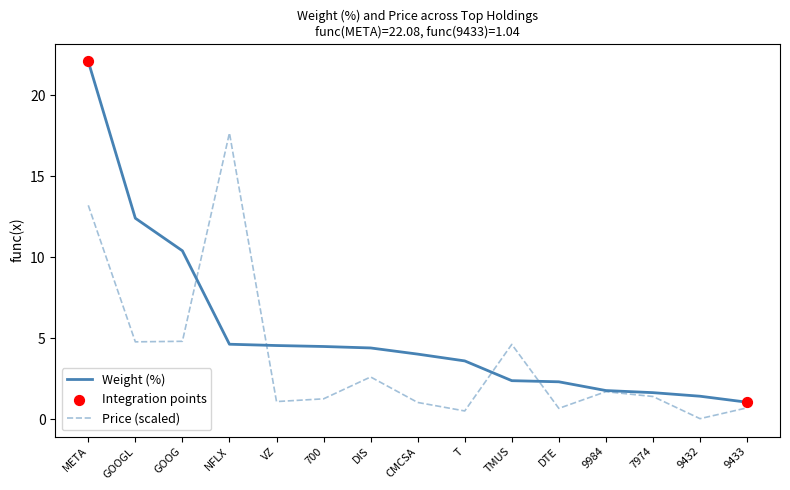

Which series has the largest range (max minus min)?

Weight (%)